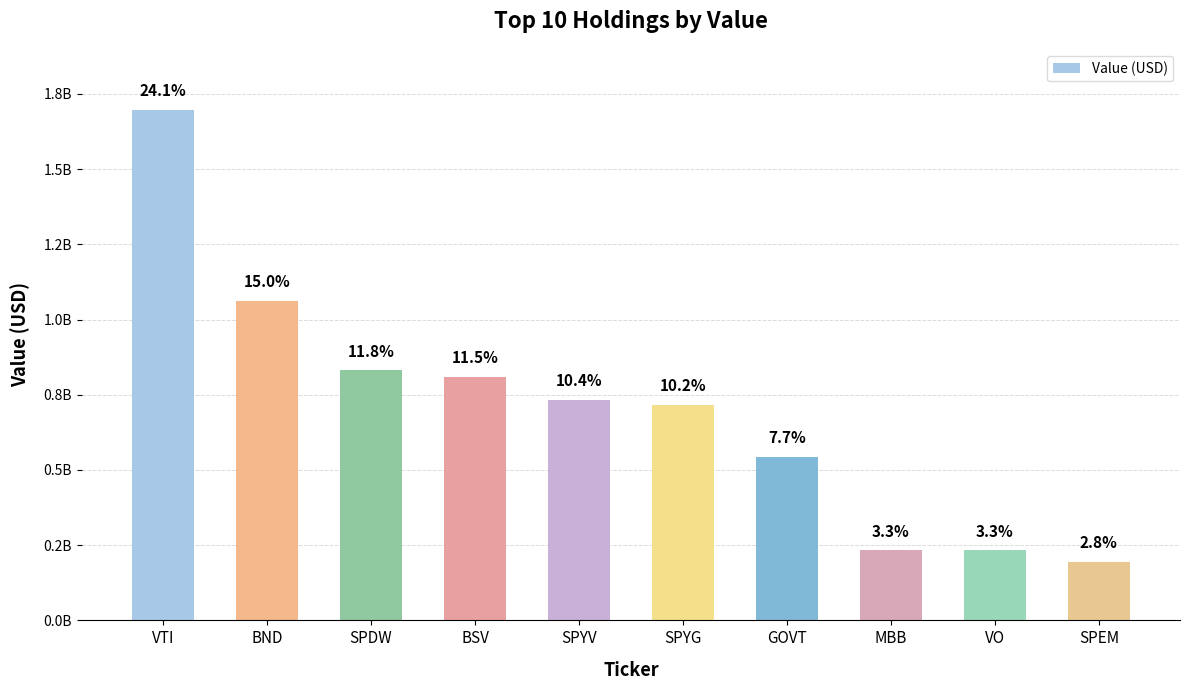

List the labels in order of value, smallest first.

SPEM, VO, MBB, GOVT, SPYG, SPYV, BSV, SPDW, BND, VTI